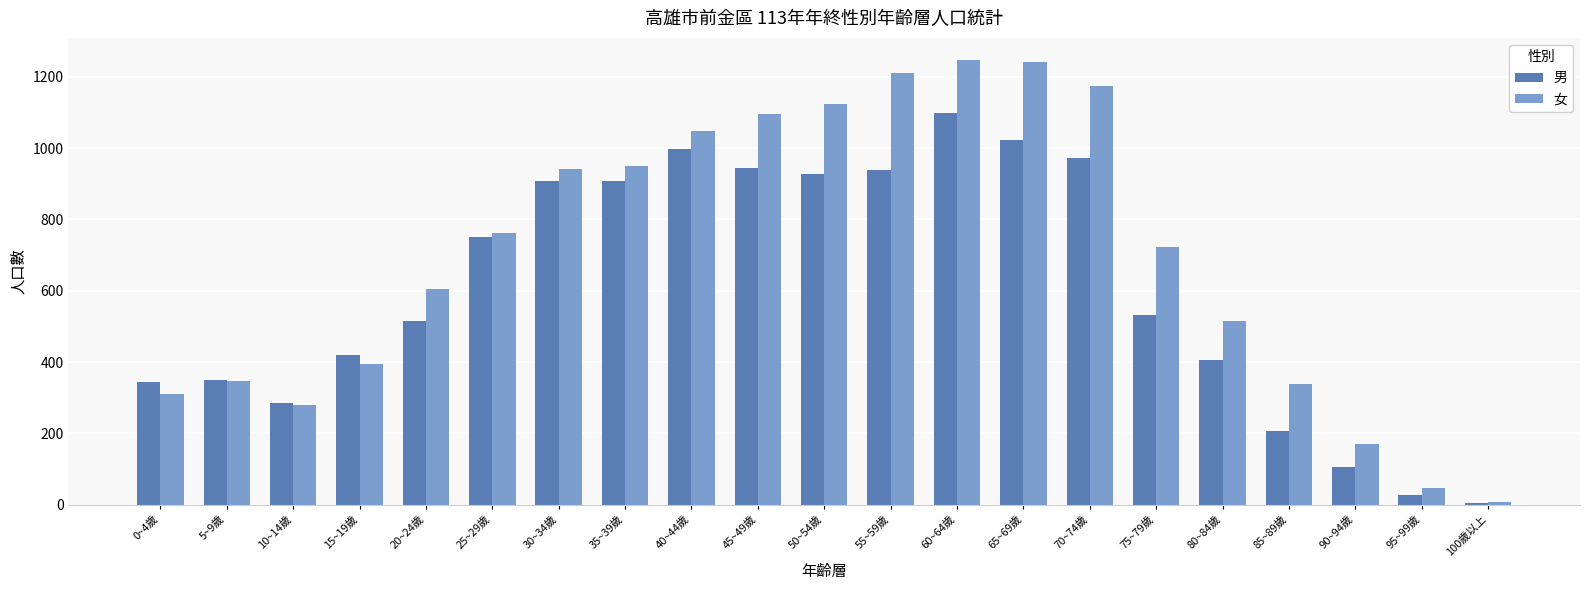

List the series in order of their overall mean, lowest first.

男, 女